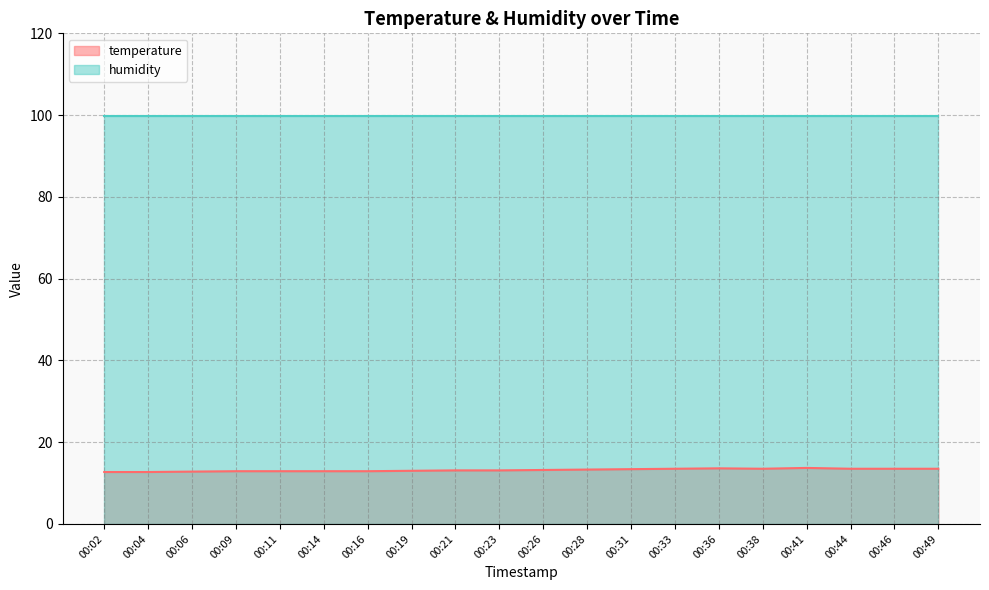

Which has a higher value, 00:23 or 00:31?

00:31